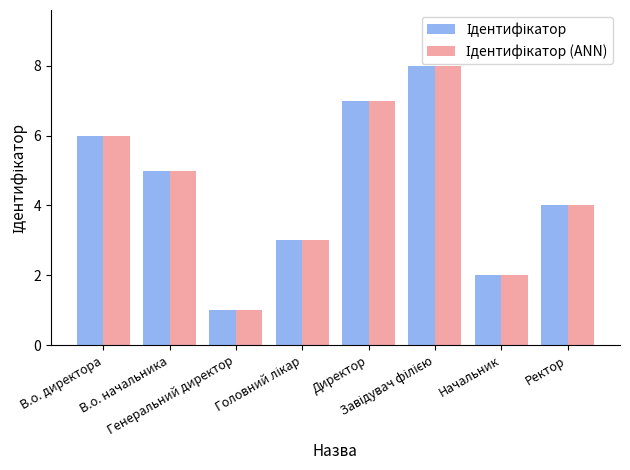

What is the greatest value displayed?

8